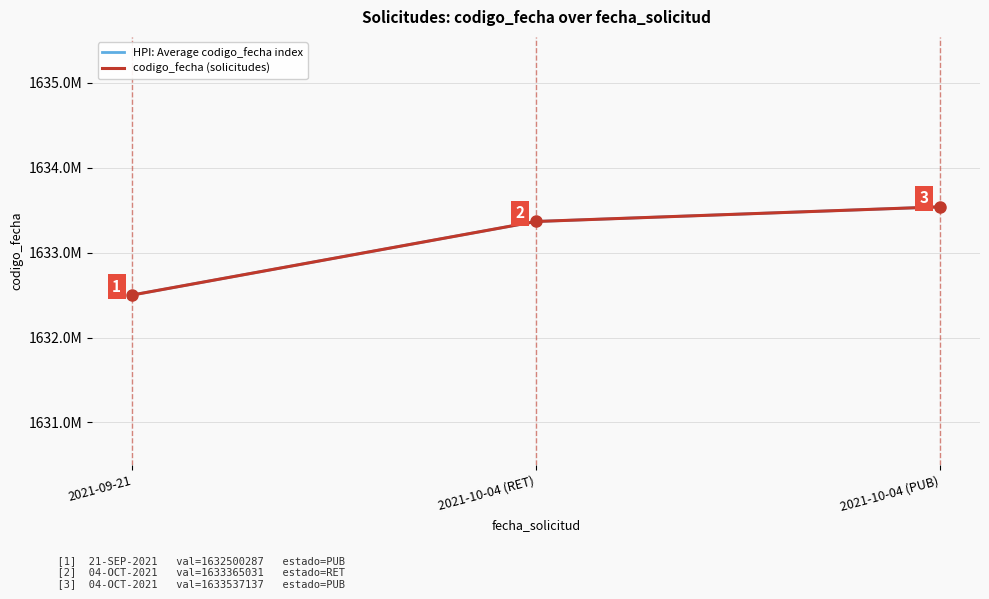

What is the label of the 1st point from the right?

2021-10-04 (PUB)